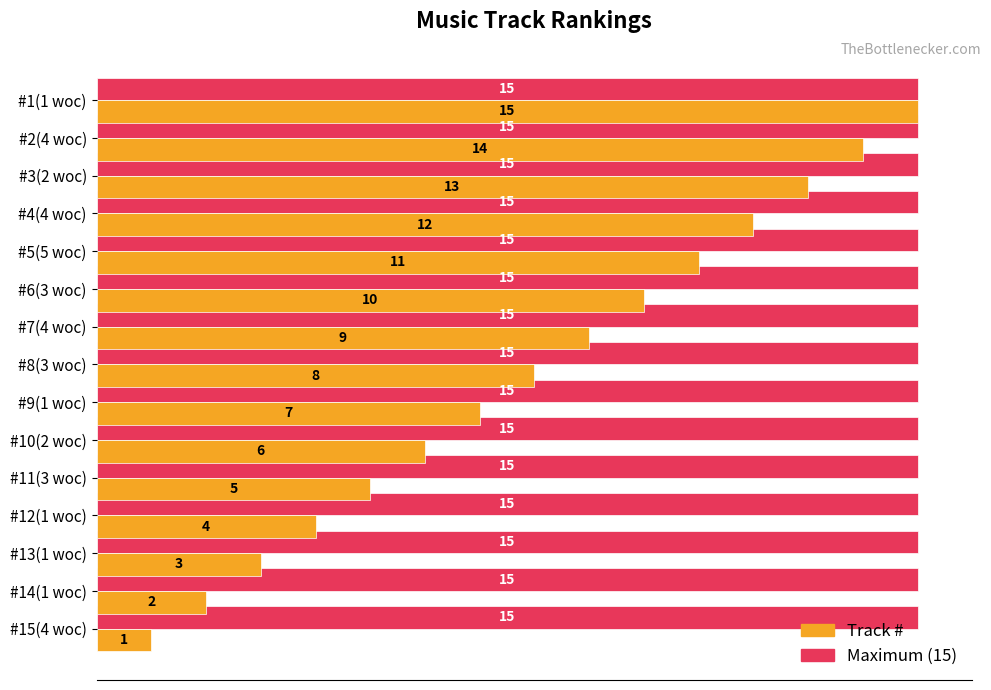

What is the minimum value for Maximum (15)?

15